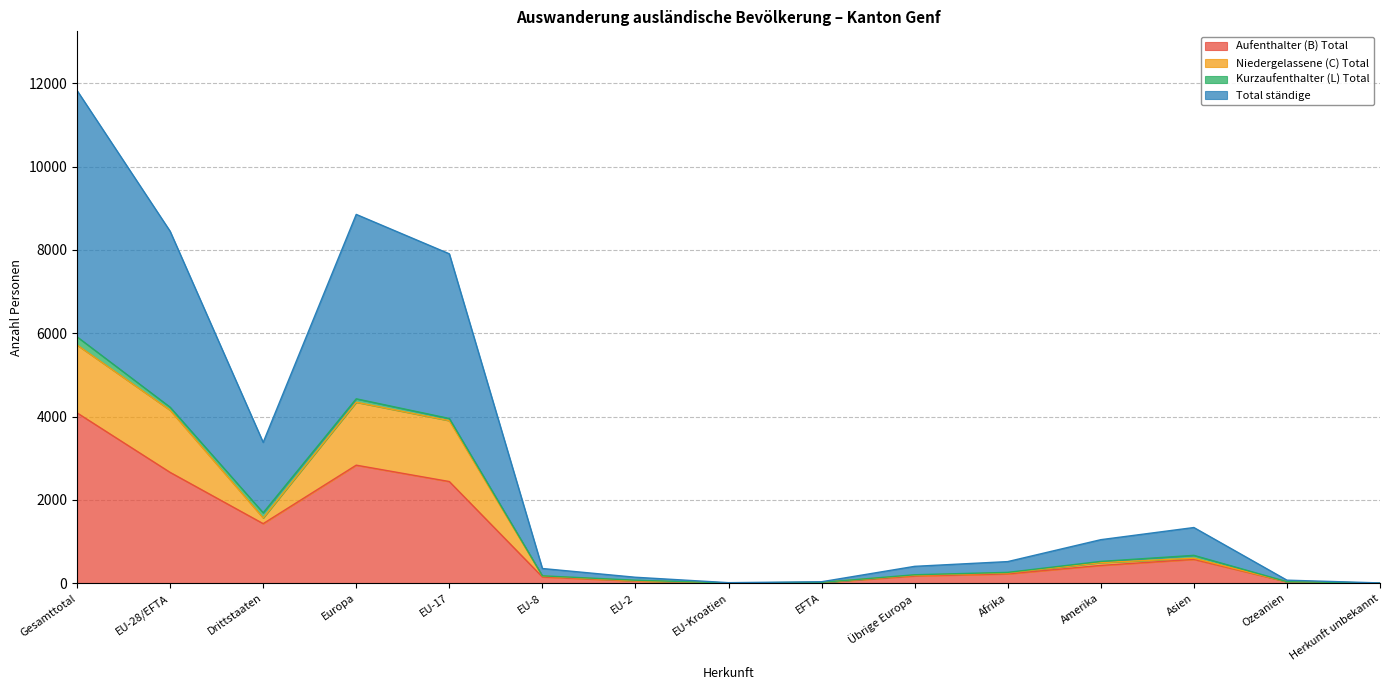

Does the chart display data point markers on the line(s)?

No